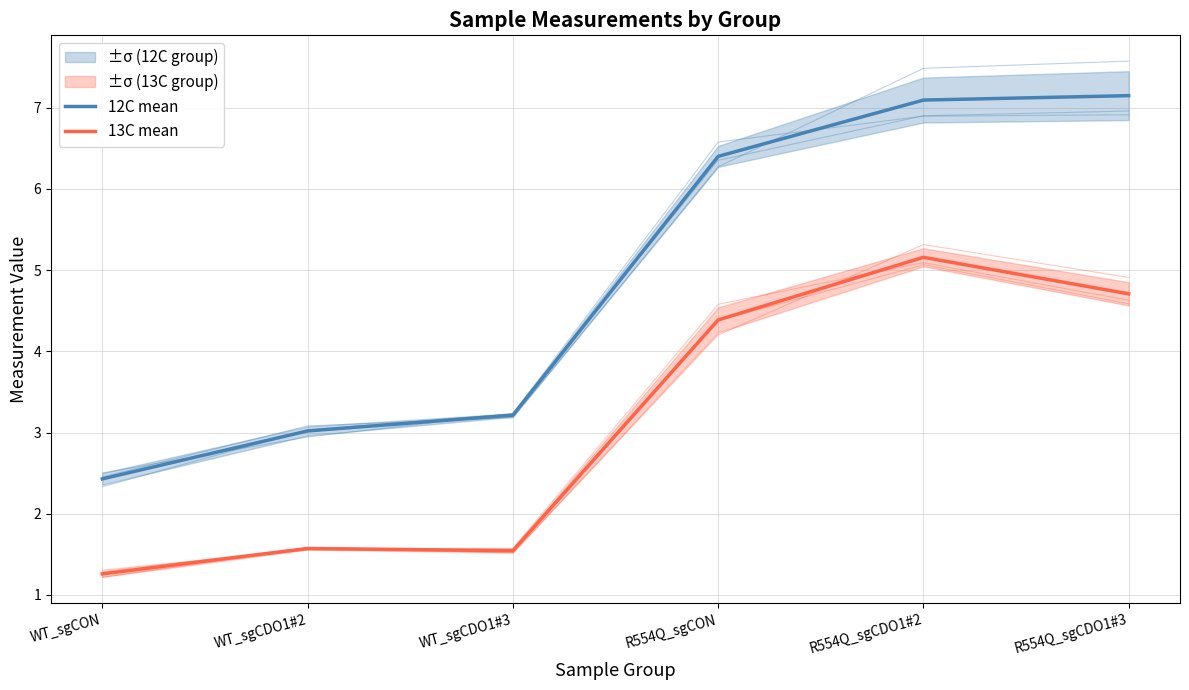

True or false: 13C mean and 12C mean intersect in this chart.

False